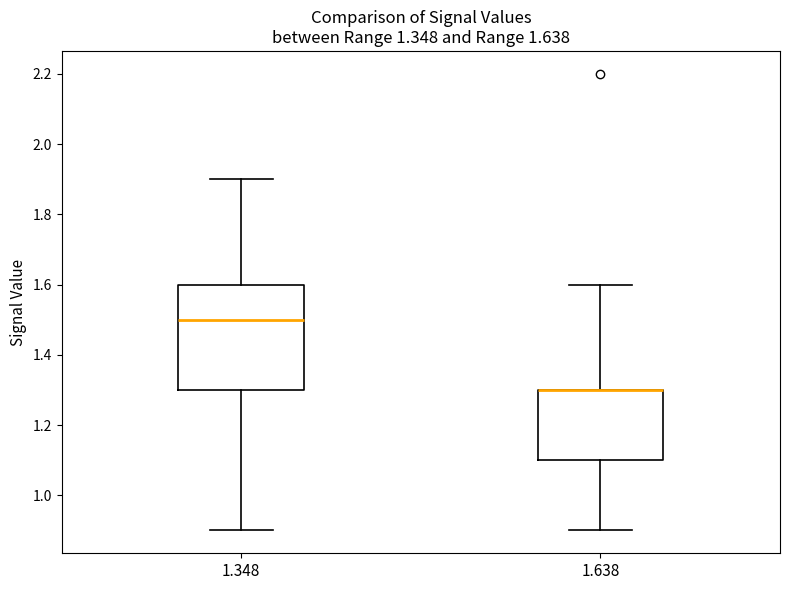

Comparing the boxes themselves (not the whiskers), which one is the tallest?

1.348